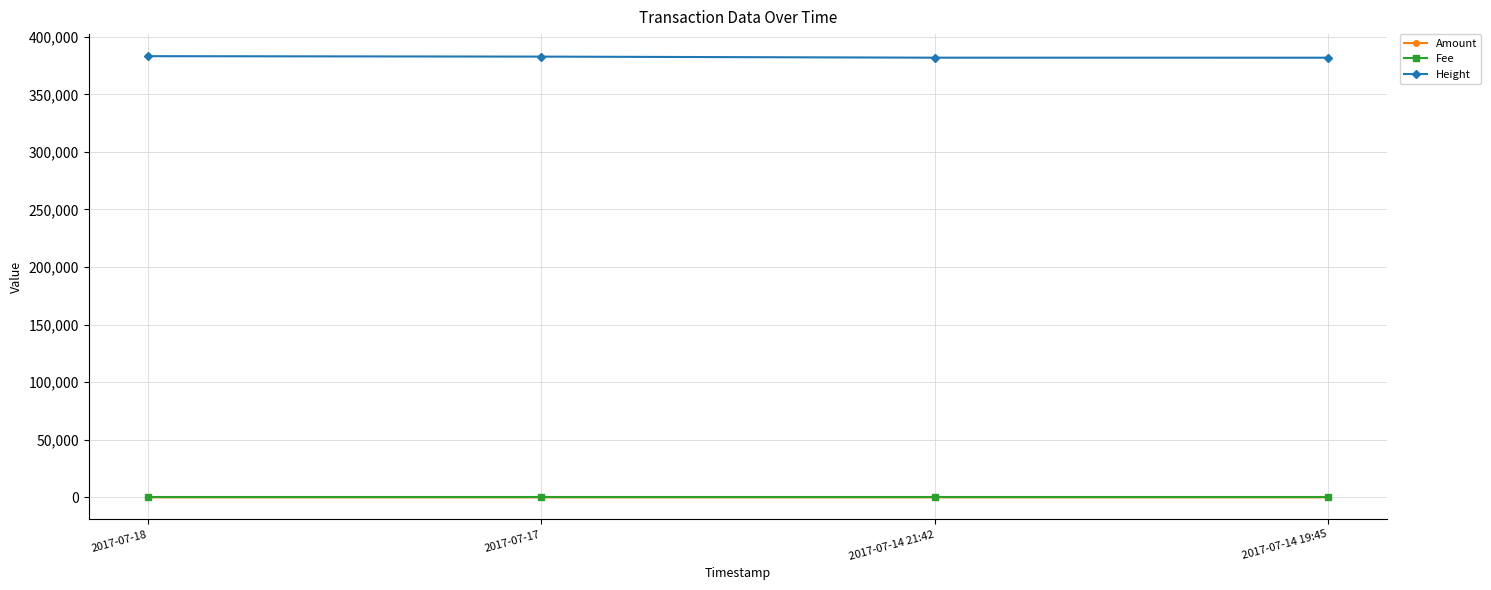

At how many categories does at least one series exceed 176354?

4